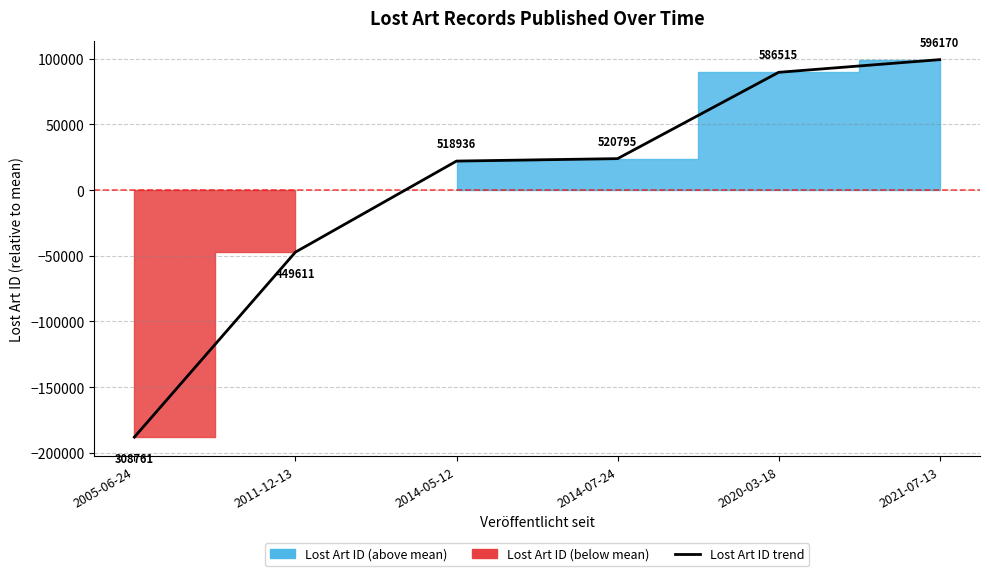

How many values are below zero?

2